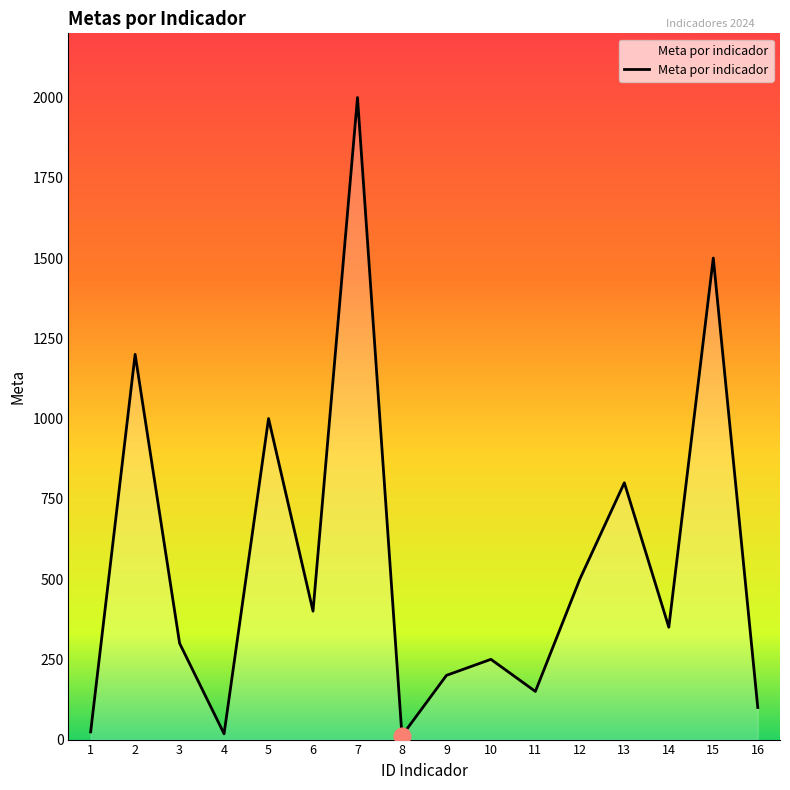

The value at 14 is 350. True or false?

True